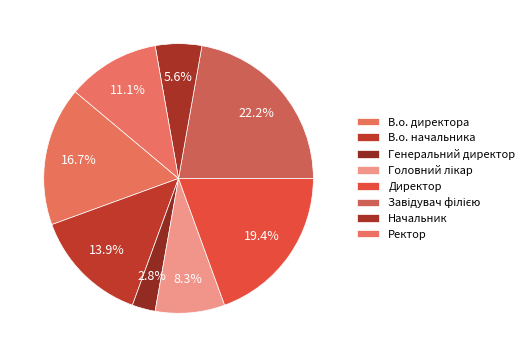

Is Завідувач філією the majority of the pie?

No